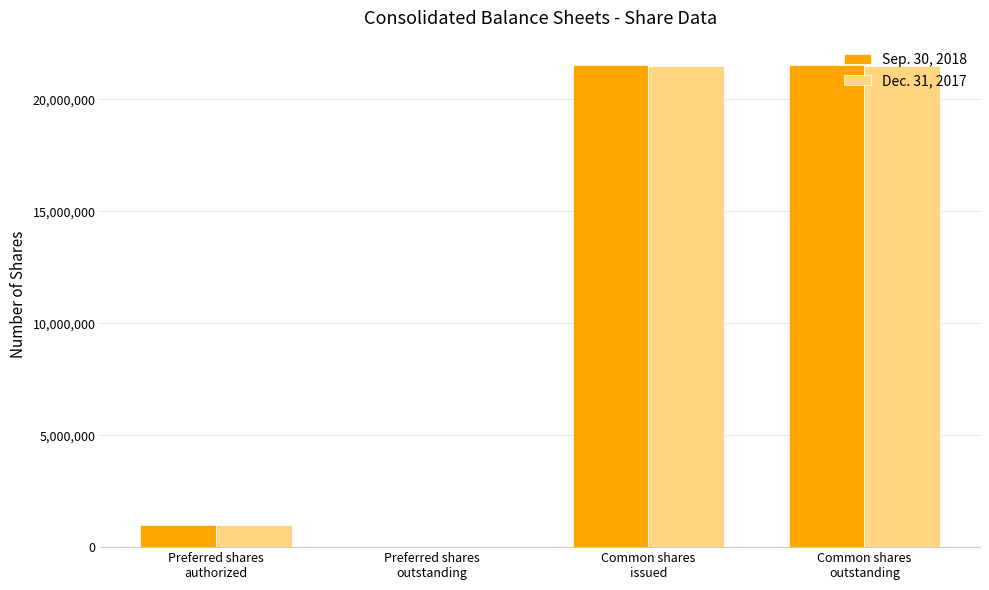

What is the spread (max minus min) of values at Common shares
outstanding?

51673